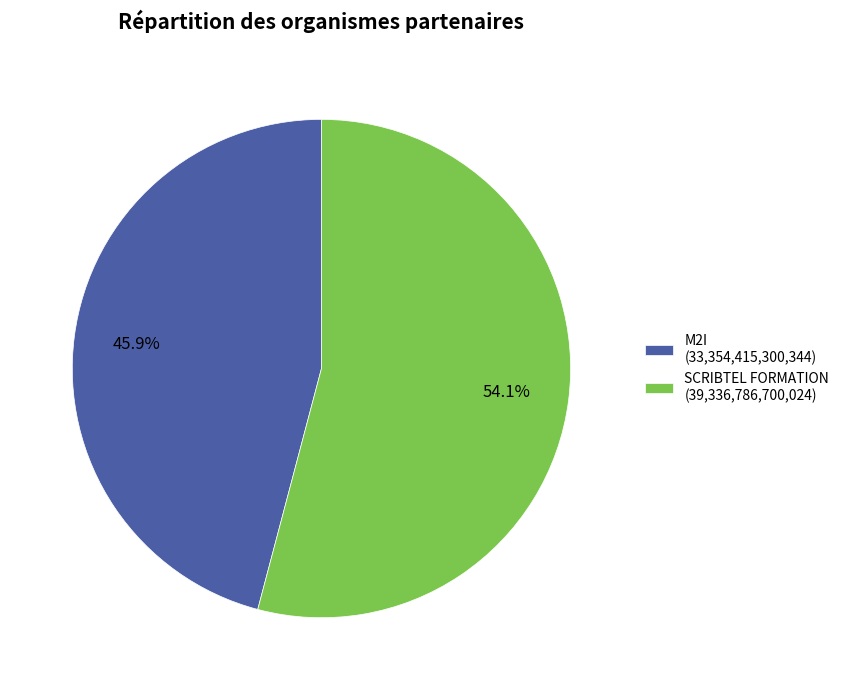

Is it true that M2I is 46% of the pie?

True